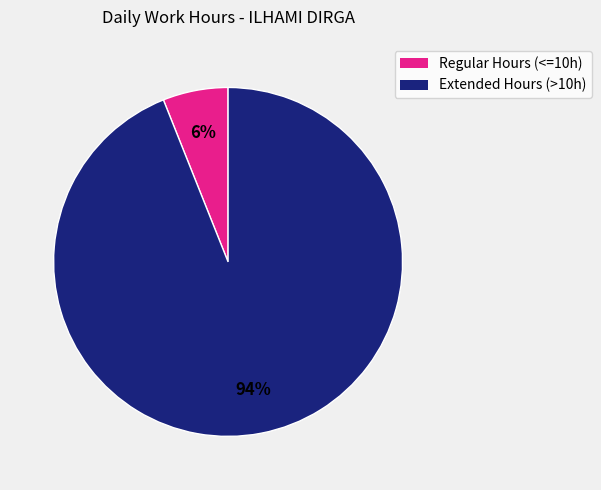

Is there a majority slice in this chart?

Yes